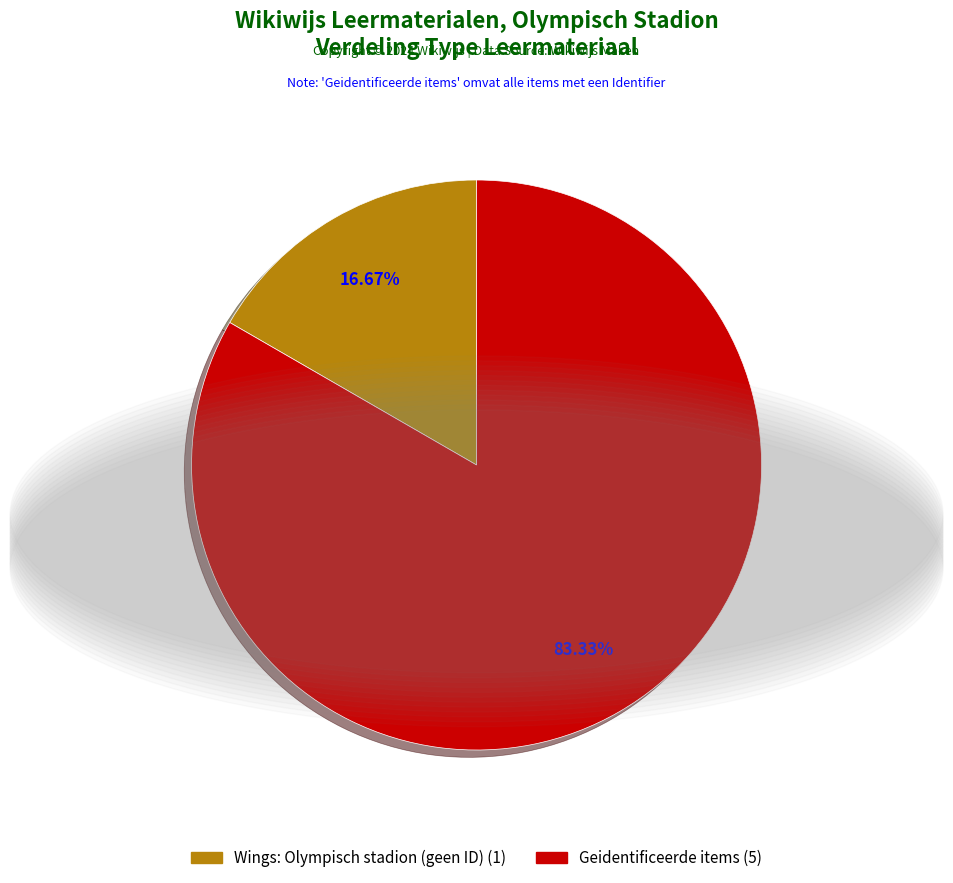

Is there a majority slice in this chart?

Yes